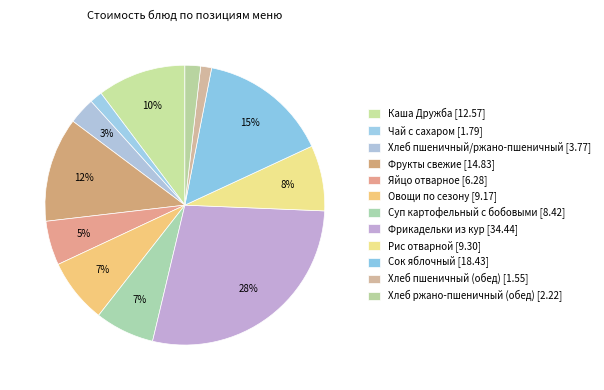

How many slices are in this pie chart?

12